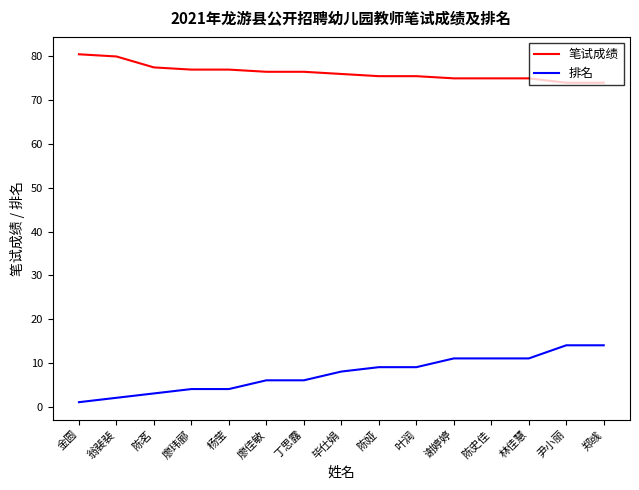

True or false: 笔试成绩 and 排名 intersect in this chart.

False